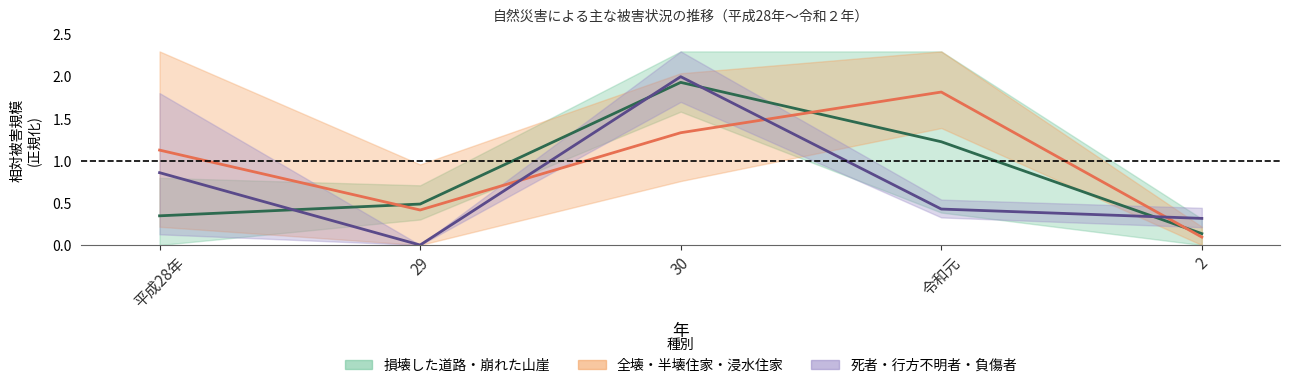

At which category is the sum across all series the highest?

30